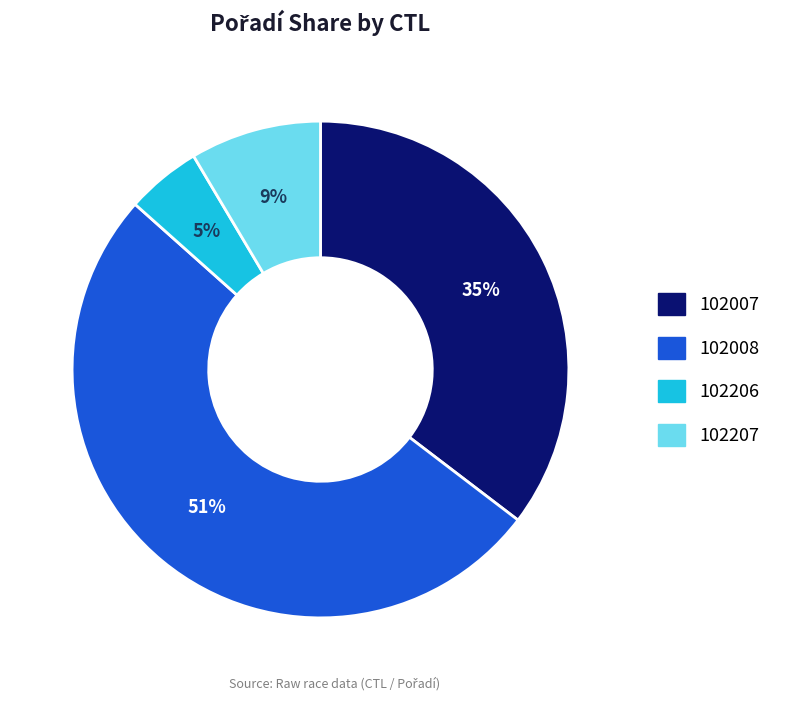

How many segments does this pie chart have?

4